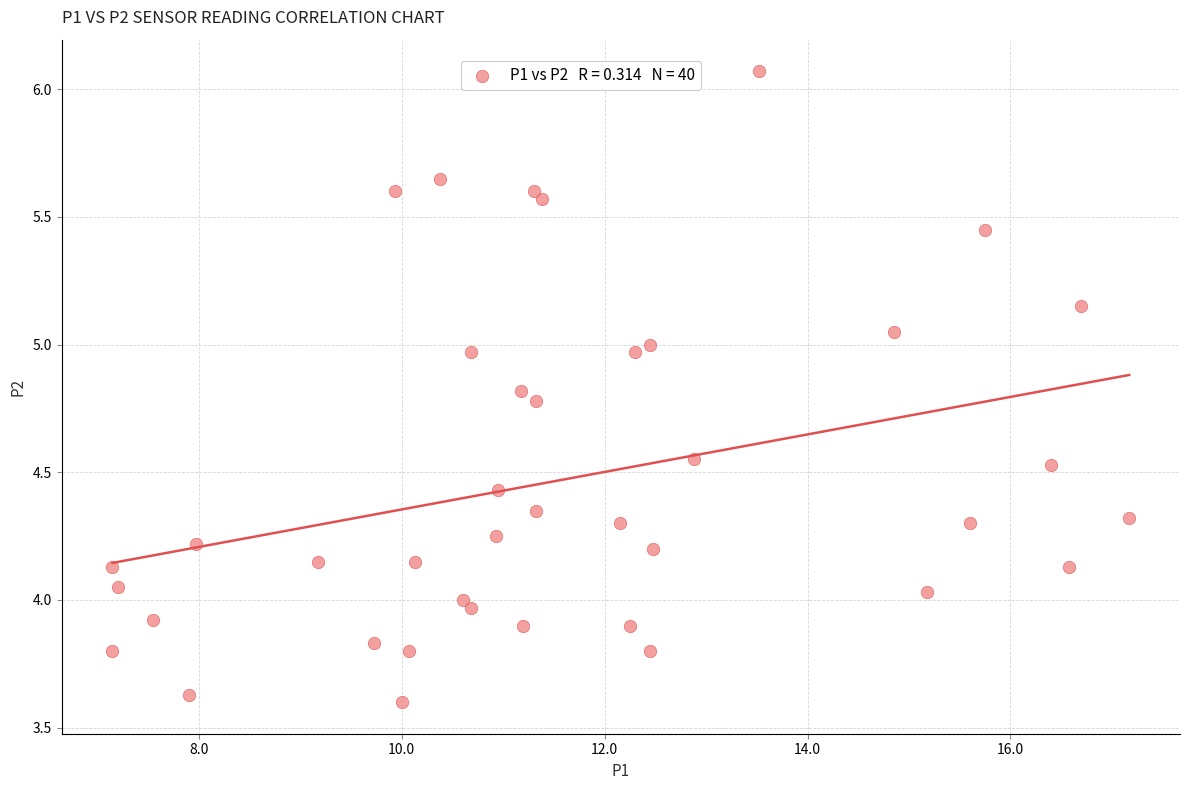

What is the range of Y values (max minus min)?

2.5